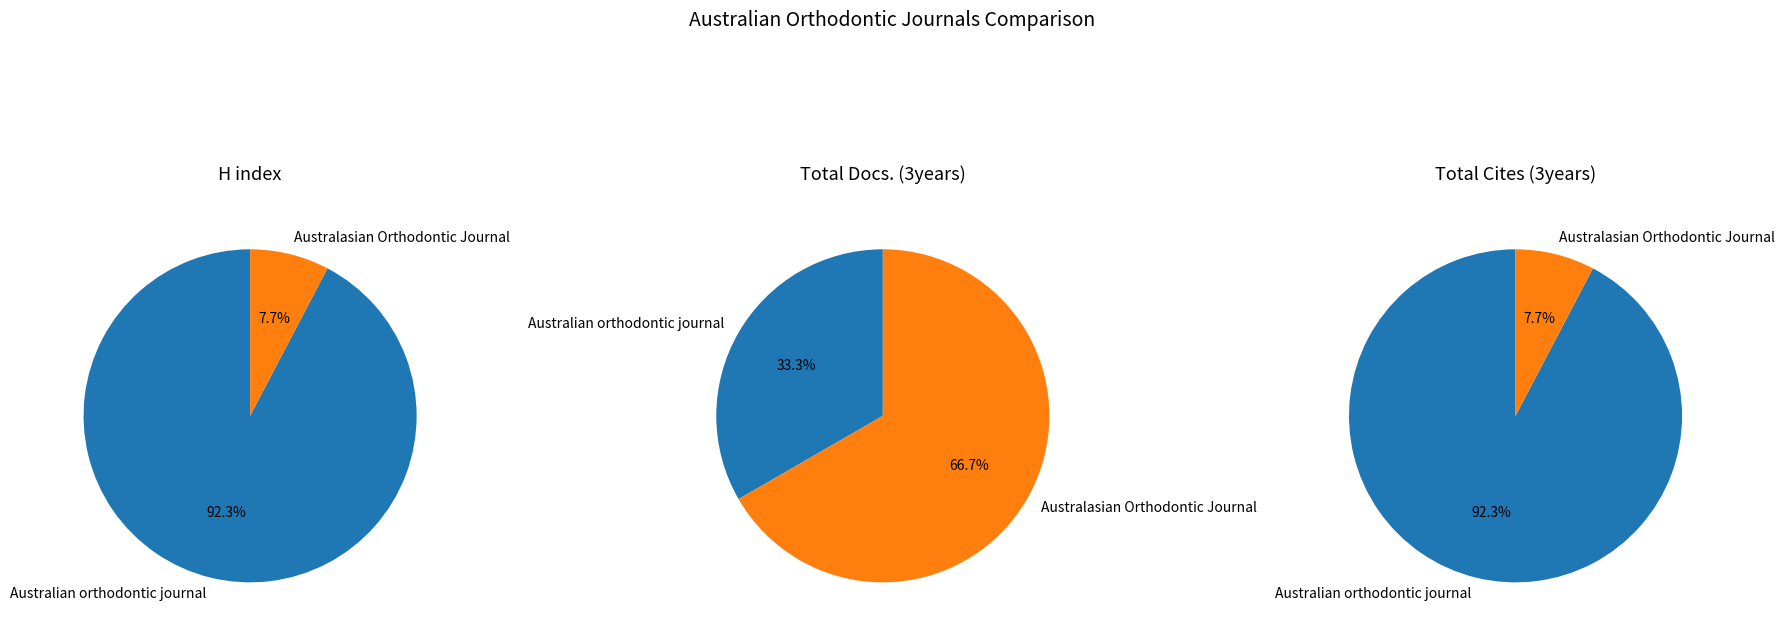

Which category has the smallest portion of the pie?

Australian orthodontic journal